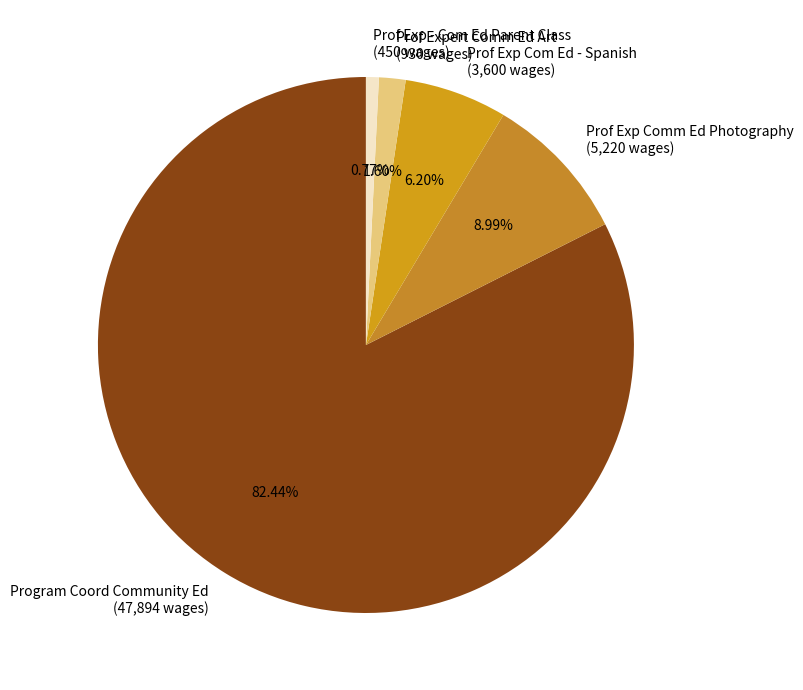

What percentage is the Prof Exp - Com Ed Parent Class slice, to the nearest percent?

1%